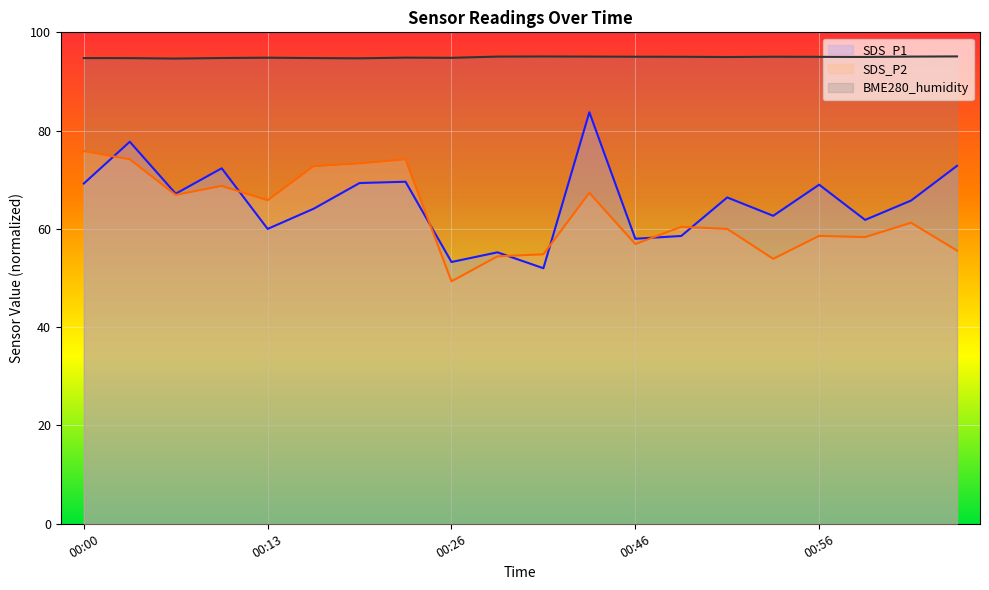

Which series has the widest spread of values?

SDS_P1